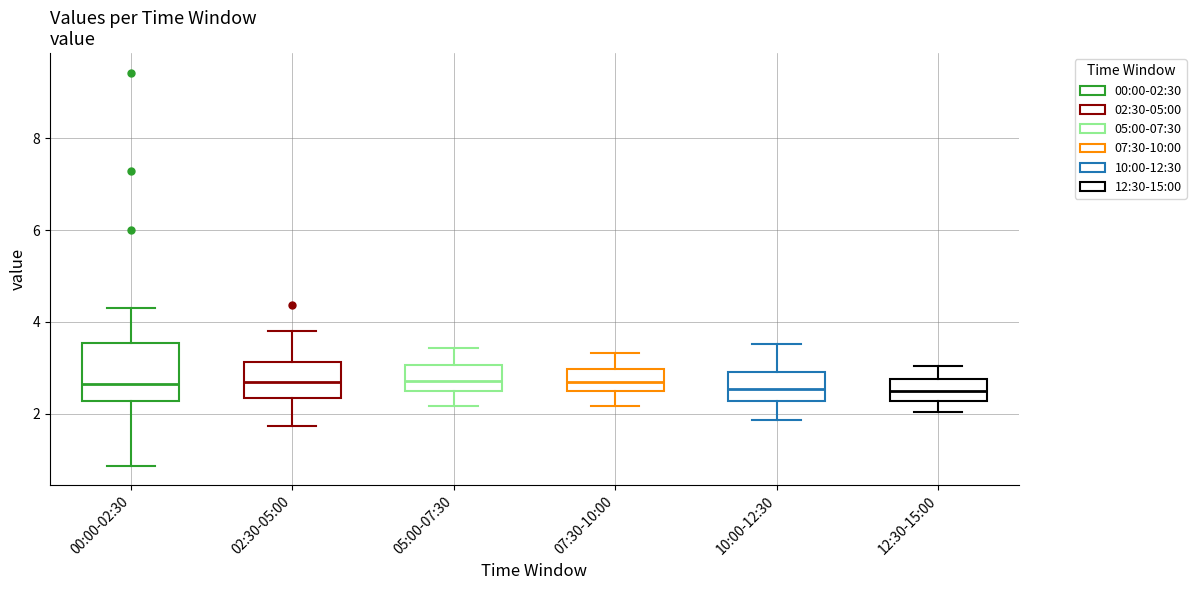

Which box is the tallest, from its lower edge to its upper edge?

00:00-02:30